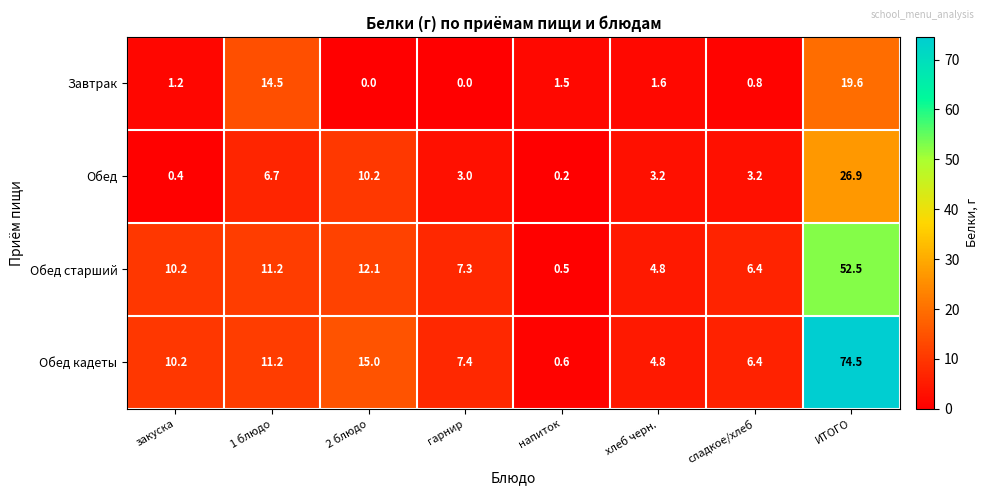

True or false: Обед старший has a value of 0.5 at напиток.

True